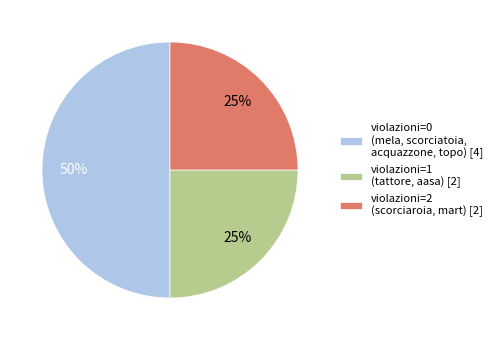

What is the ratio of the value at violazioni=0 (mela, scorciatoia, acquazzone, topo) [4] to the value at violazioni=2 (scorciaroia, mart) [2]?

2.0